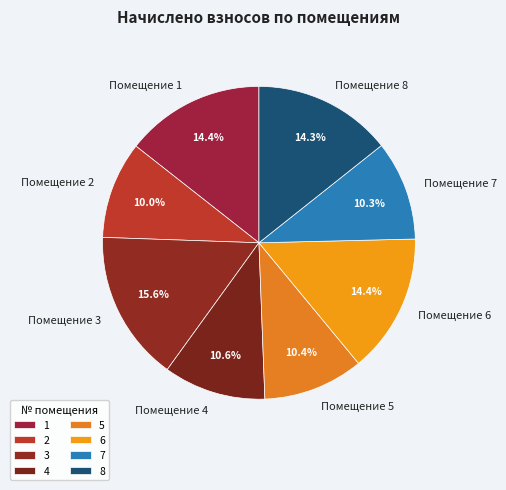

Approximately how many times larger is the value at 5 compared to 7?

1.0